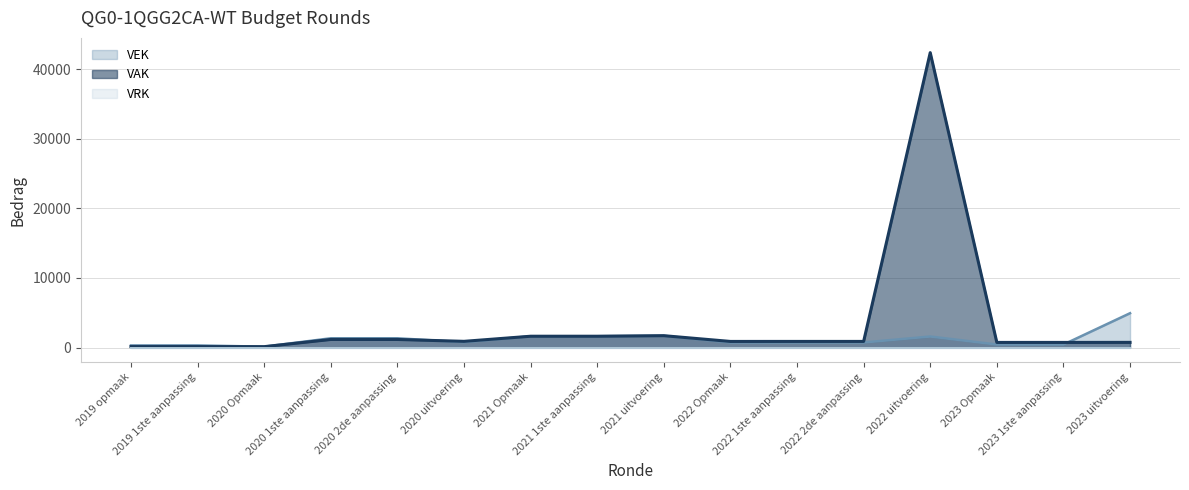

What position from the left is 2019 opmaak?

1